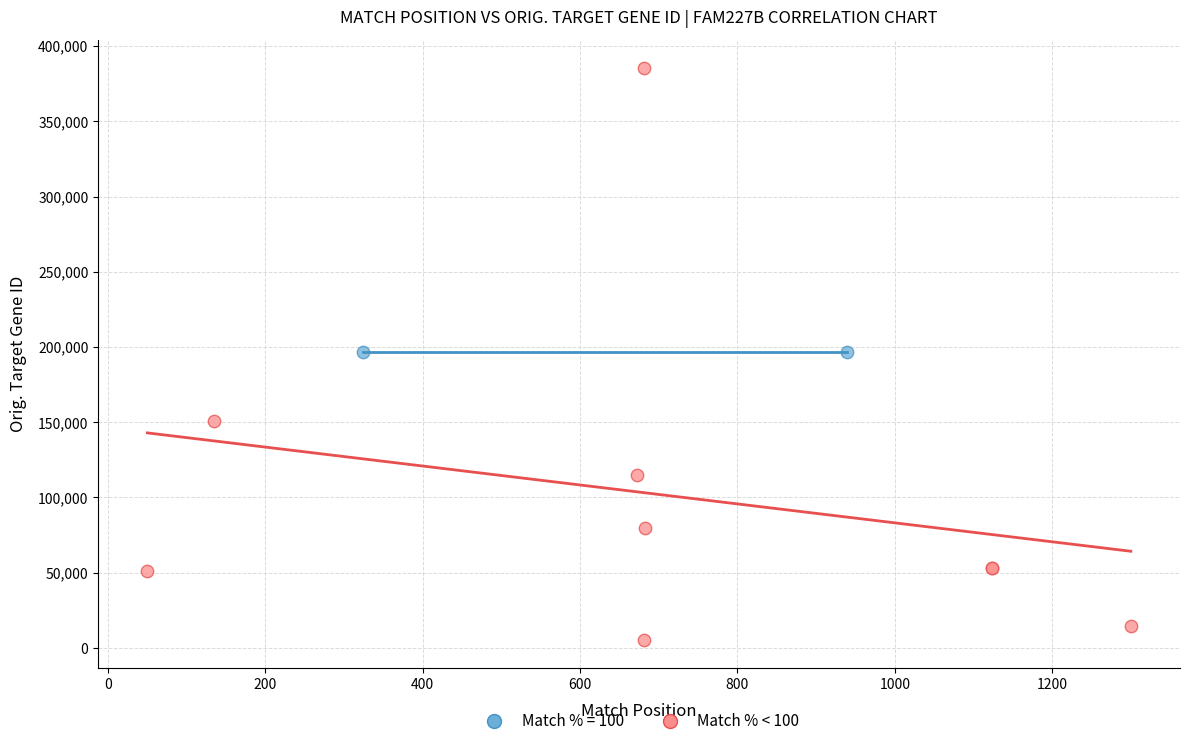

What are all the series names shown in the legend?

Match % = 100, Match % < 100